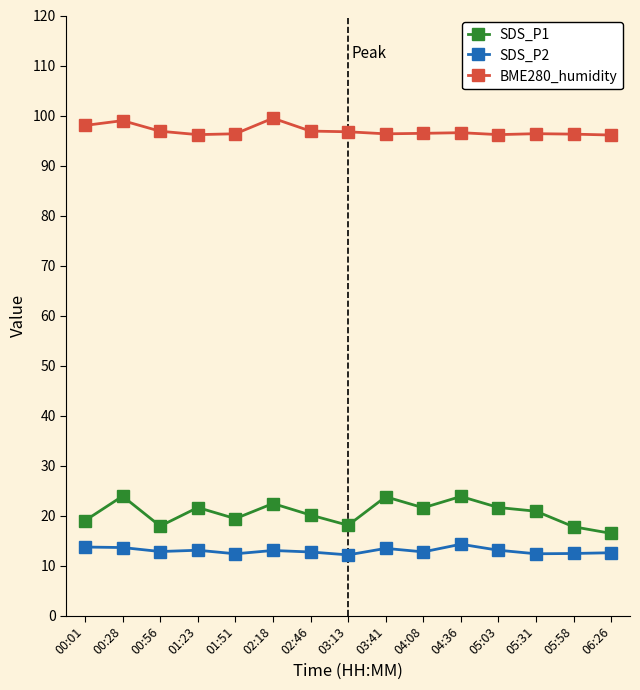

The value of BME280_humidity at 02:18 is 99.5. True or false?

True